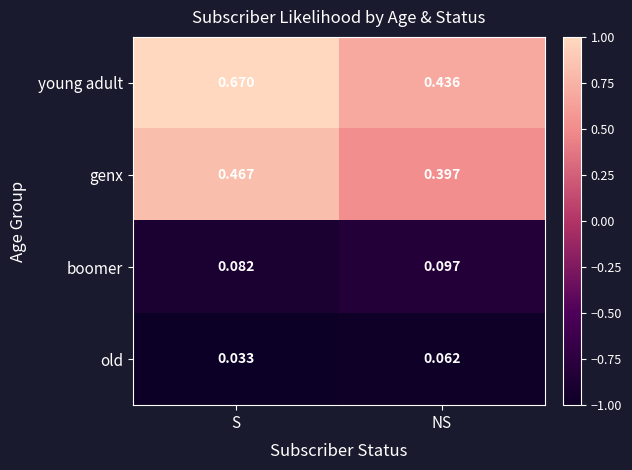

Which series has the largest range (max minus min)?

young adult